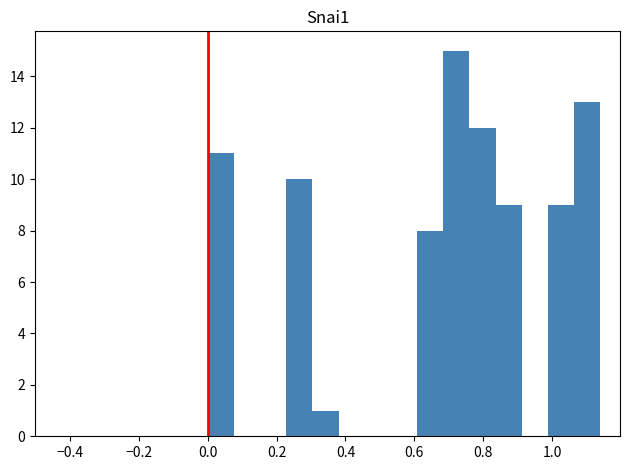

Around what value on the x-axis is the tallest bar? Give the approximate position of its centre, as read against the axis.

0.72